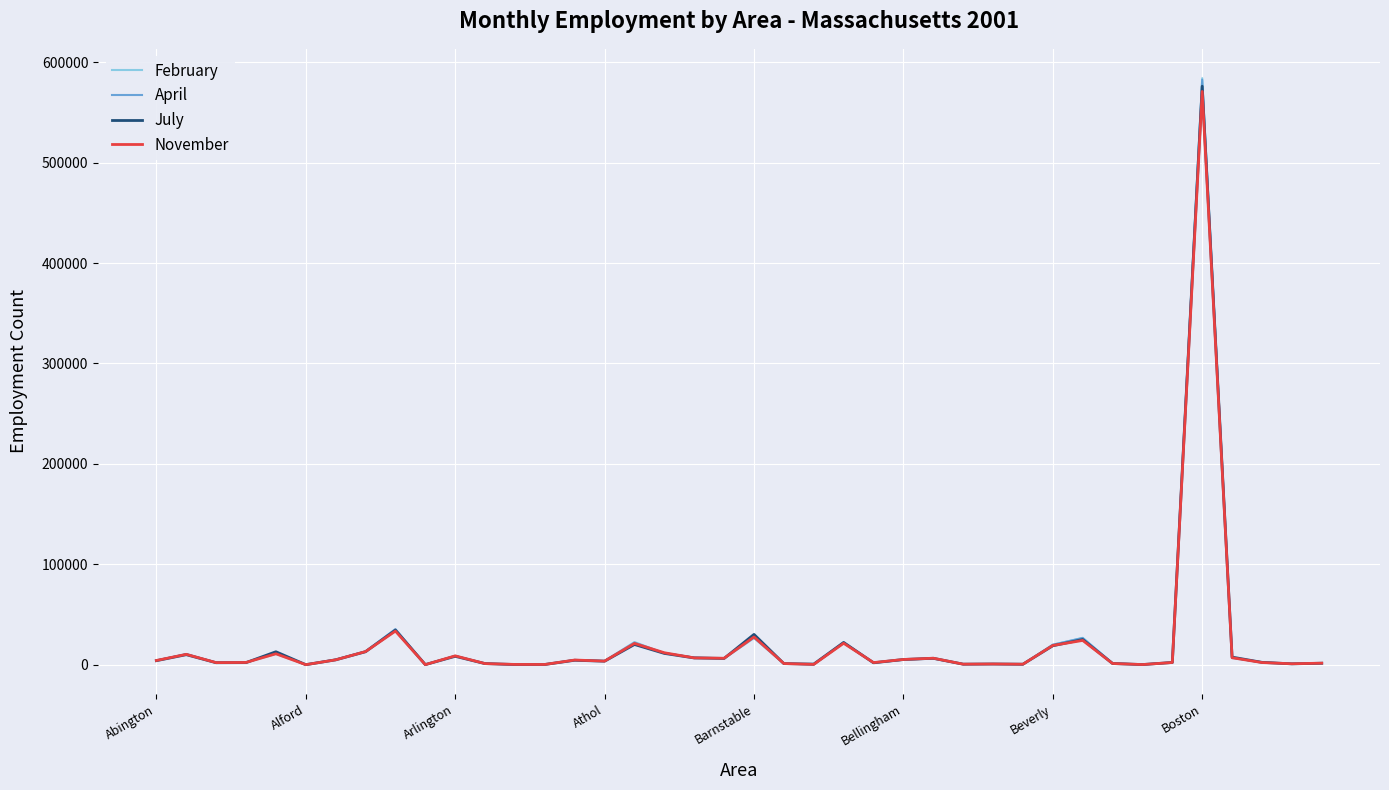

Which series has the largest range (max minus min)?

February